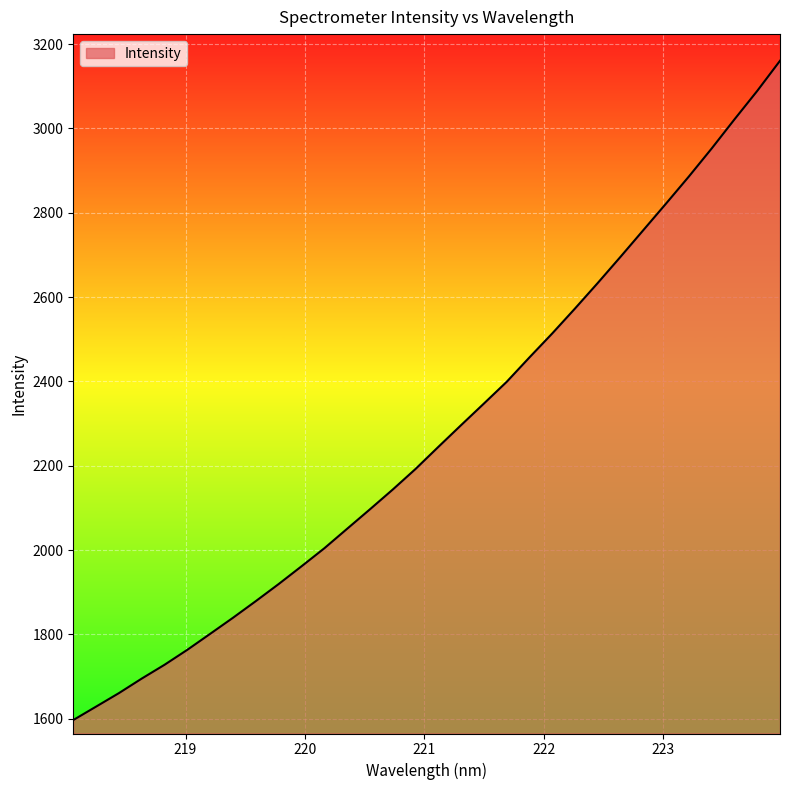

What is the difference between the maximum and minimum values?

1563.7